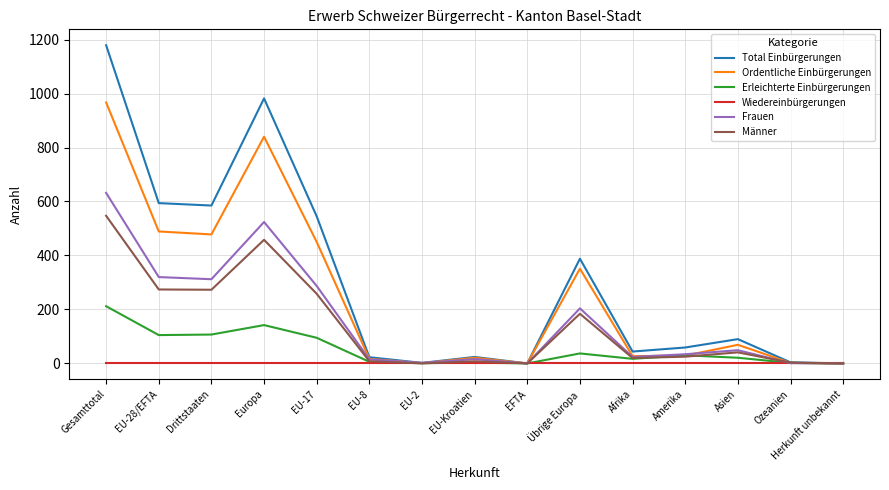

At which category is the sum across all series the highest?

Gesamttotal